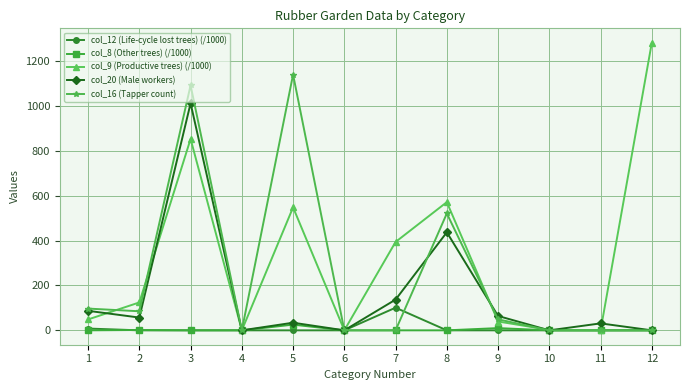

What is the difference between the second highest and second lowest values in the col_12 (Life-cycle lost trees) (/1000) series?

8.0